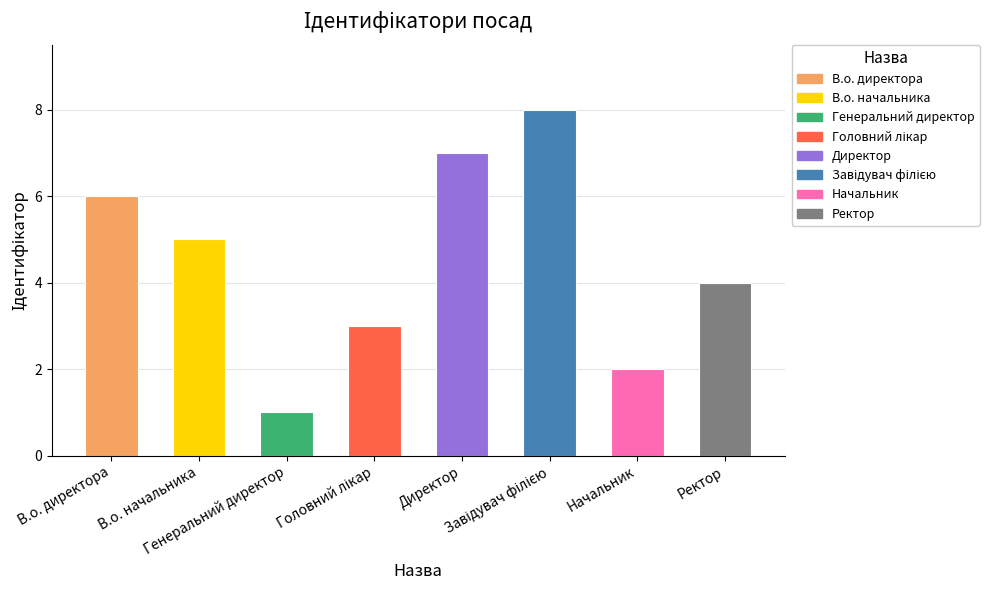

Between Ректор and В.о. начальника, which is larger?

В.о. начальника